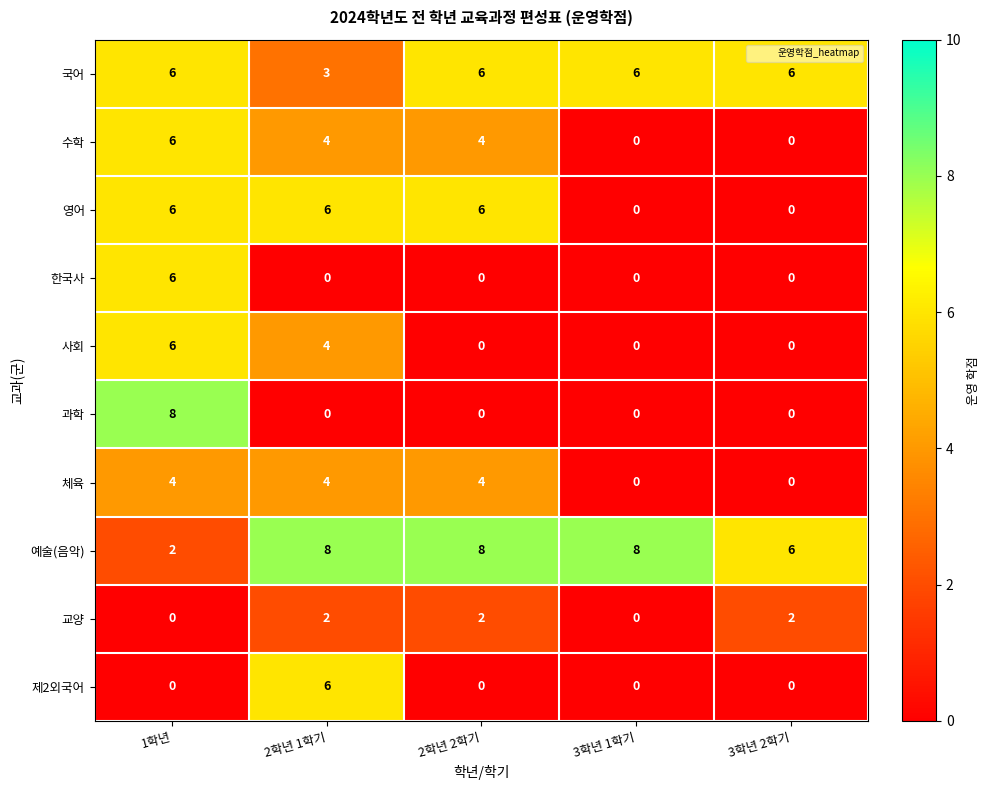

What is the sum of the 제2외국어 values at 3학년 1학기 and 2학년 1학기?

6